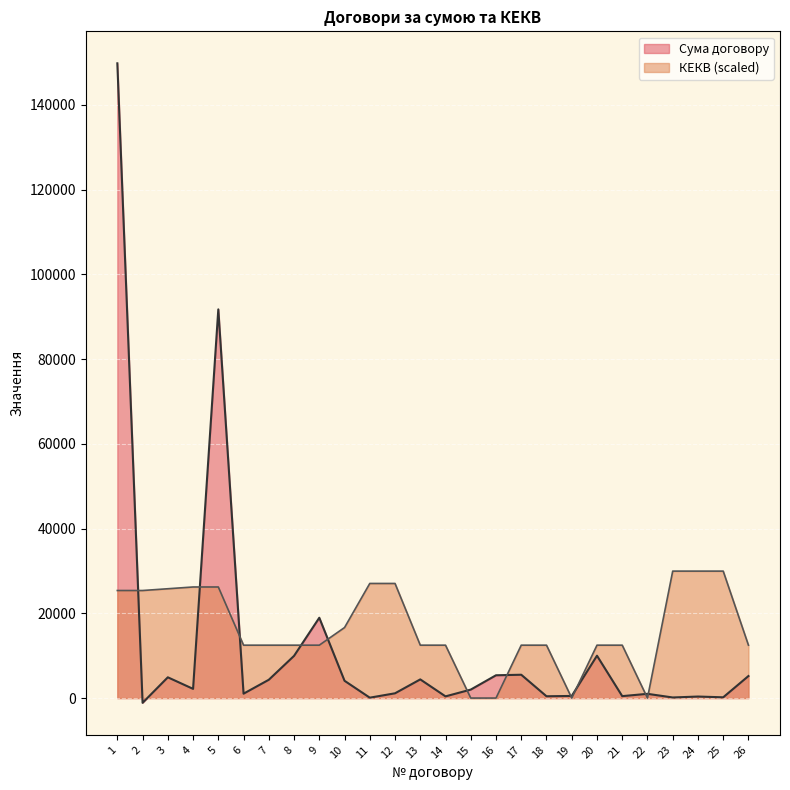

In КЕКВ, how many points are lower than both neighbors (excluding endpoints)?

2